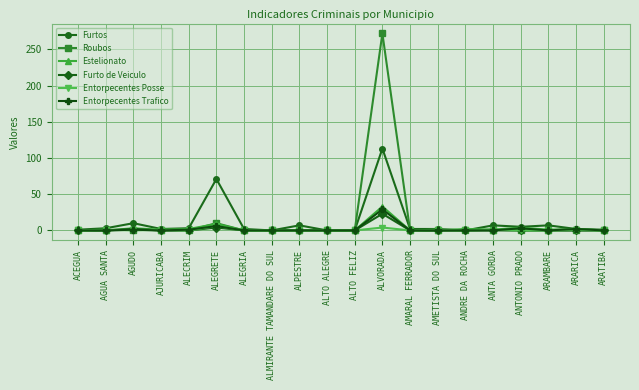

The Entorpecentes Trafico series shows 0 at ANDRE DA ROCHA. True or false?

True